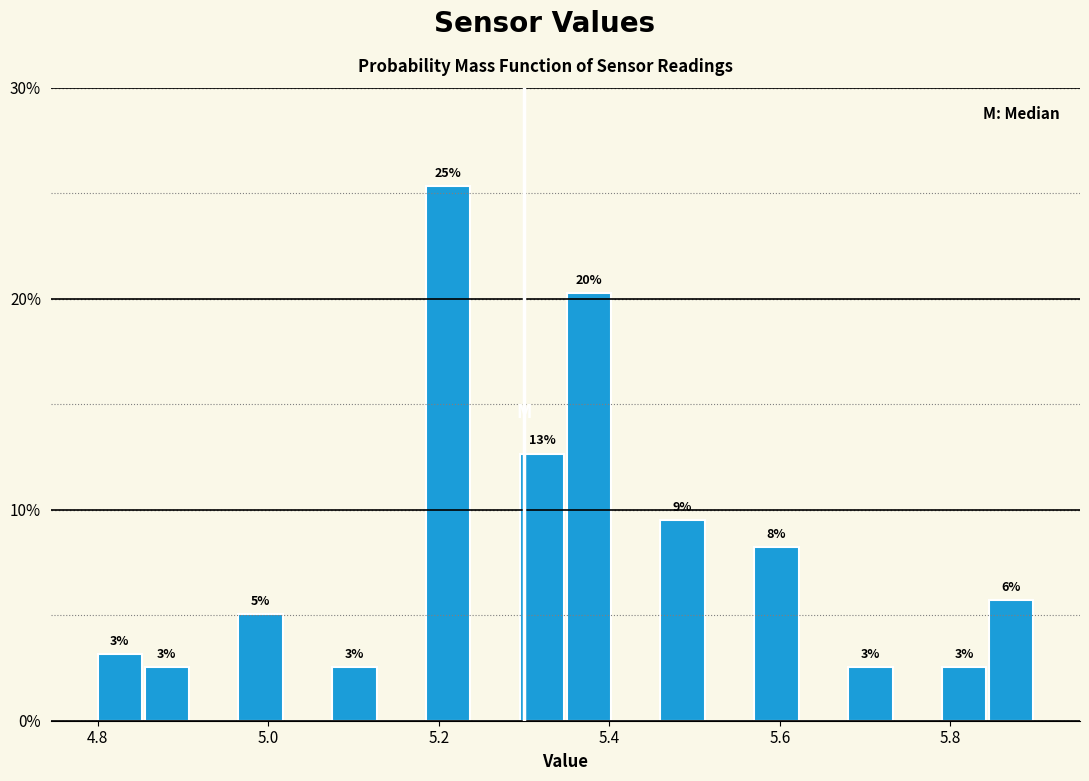

Read against the x-axis, roughly where is the centre of the tallest bar?

5.22